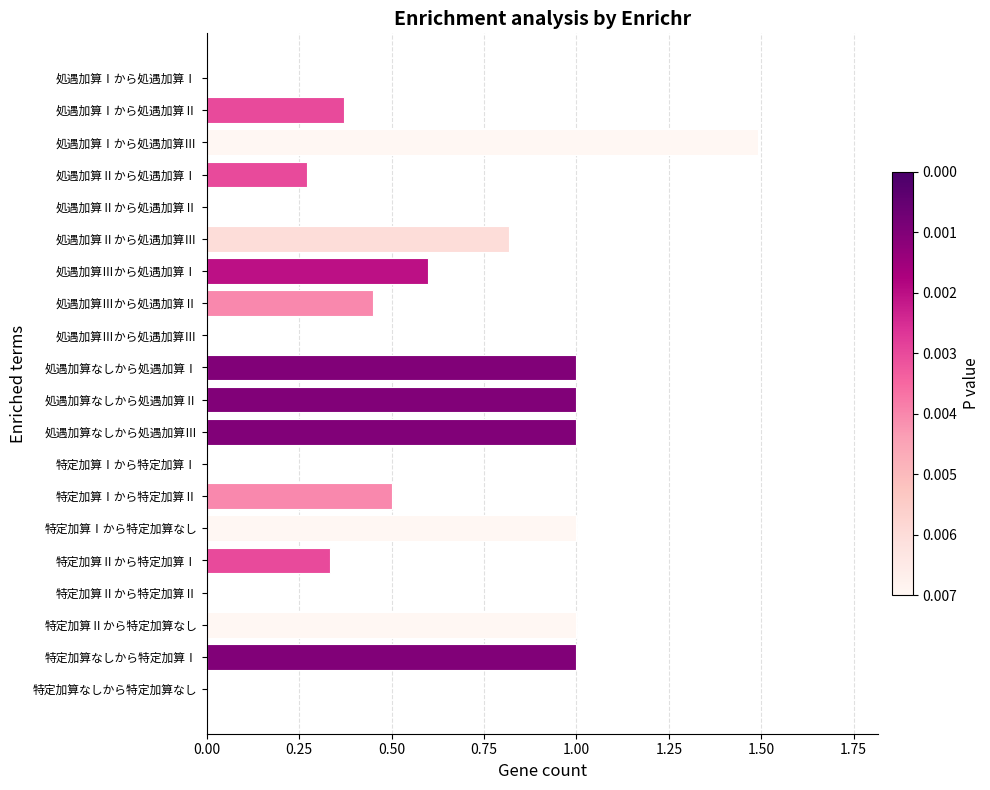

True or false: the data shows 0.0 at 特定加算Ⅱから特定加算Ⅱ.

True